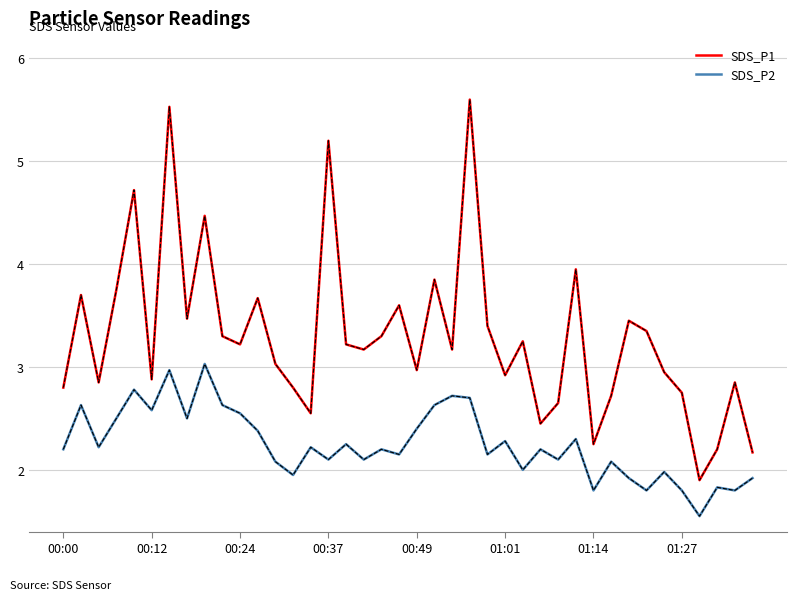

Count the number of categories in the chart.

40